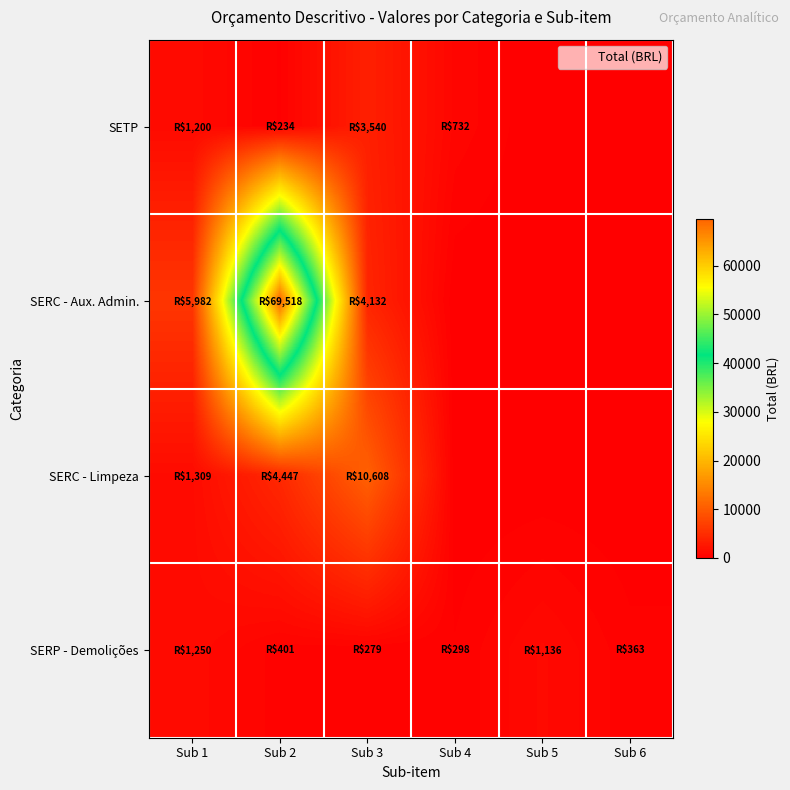

At which category is the sum across all series the highest?

Sub 2